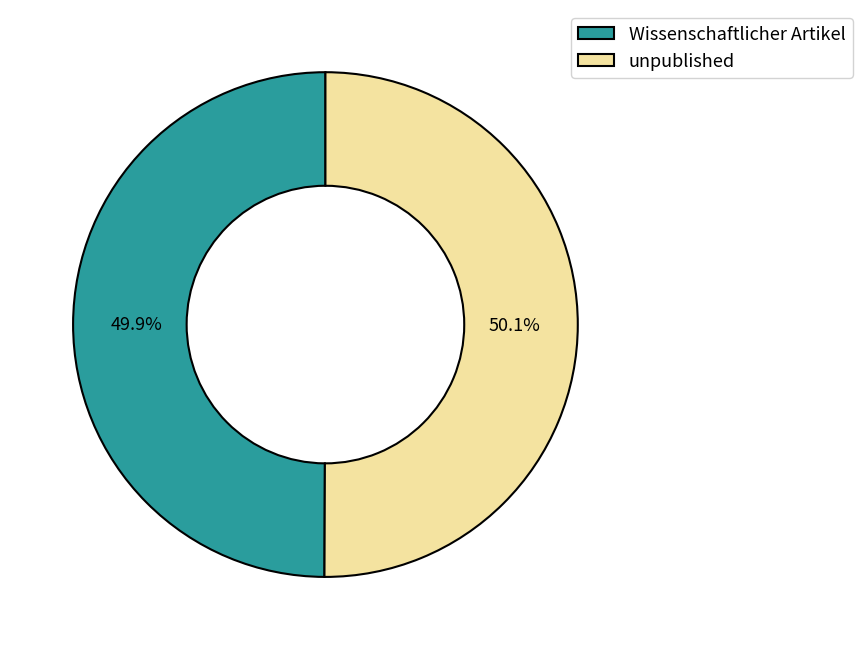

How many segments does this pie chart have?

2